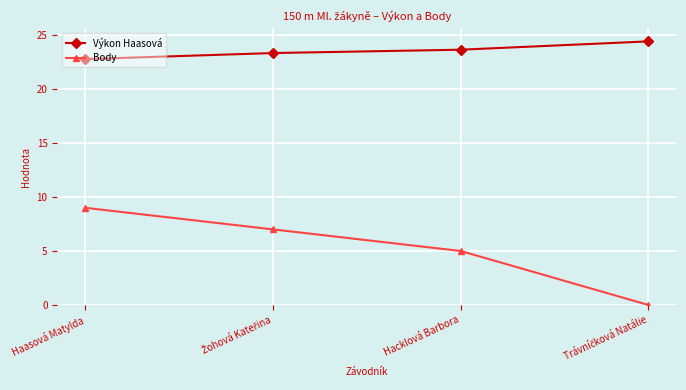

How many lines are shown in the chart?

2